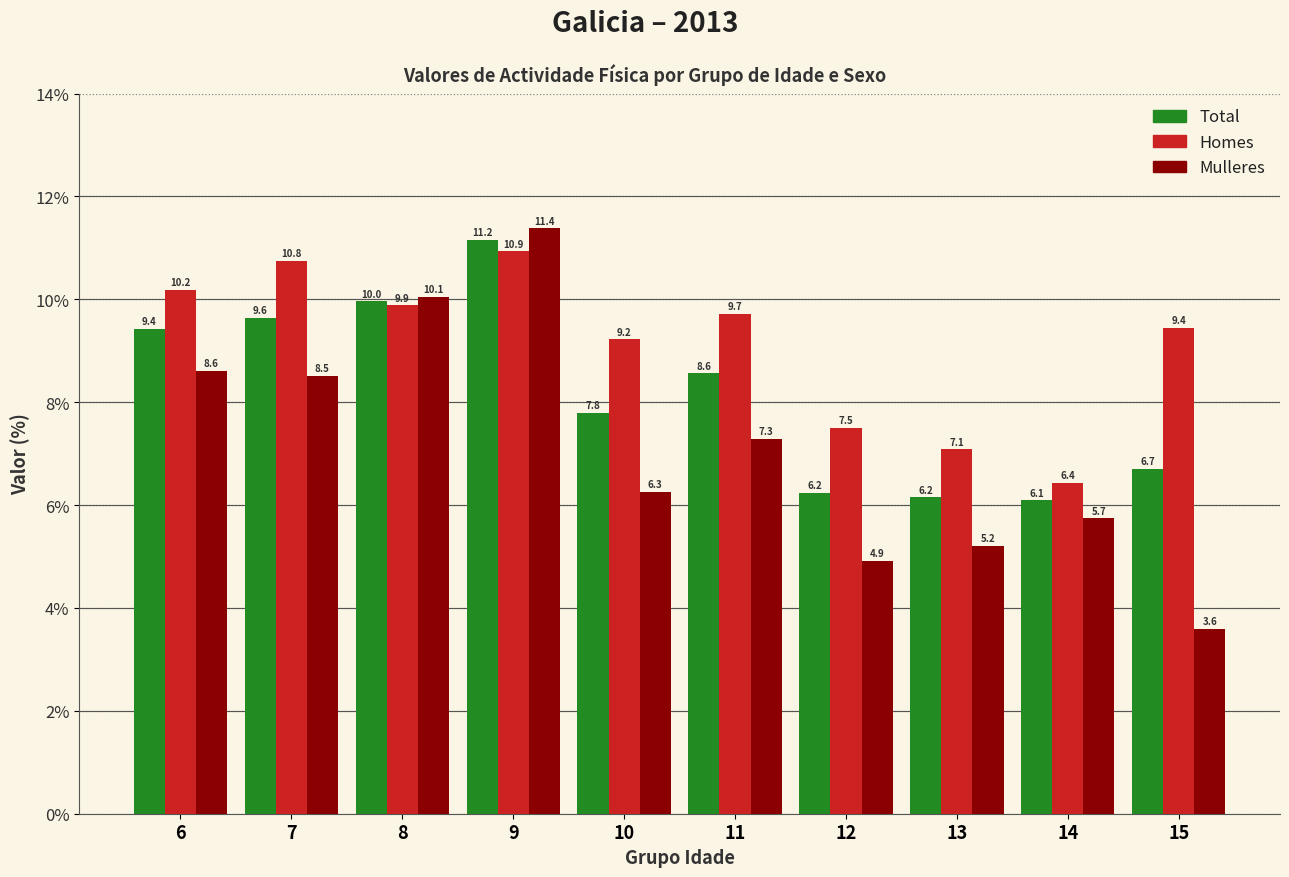

What is the lowest value of the Total series?

6.1